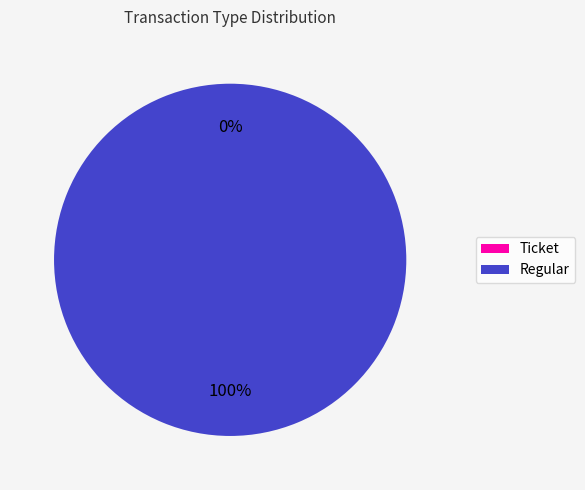

Do Regular and Ticket together represent more than half of the pie?

Yes